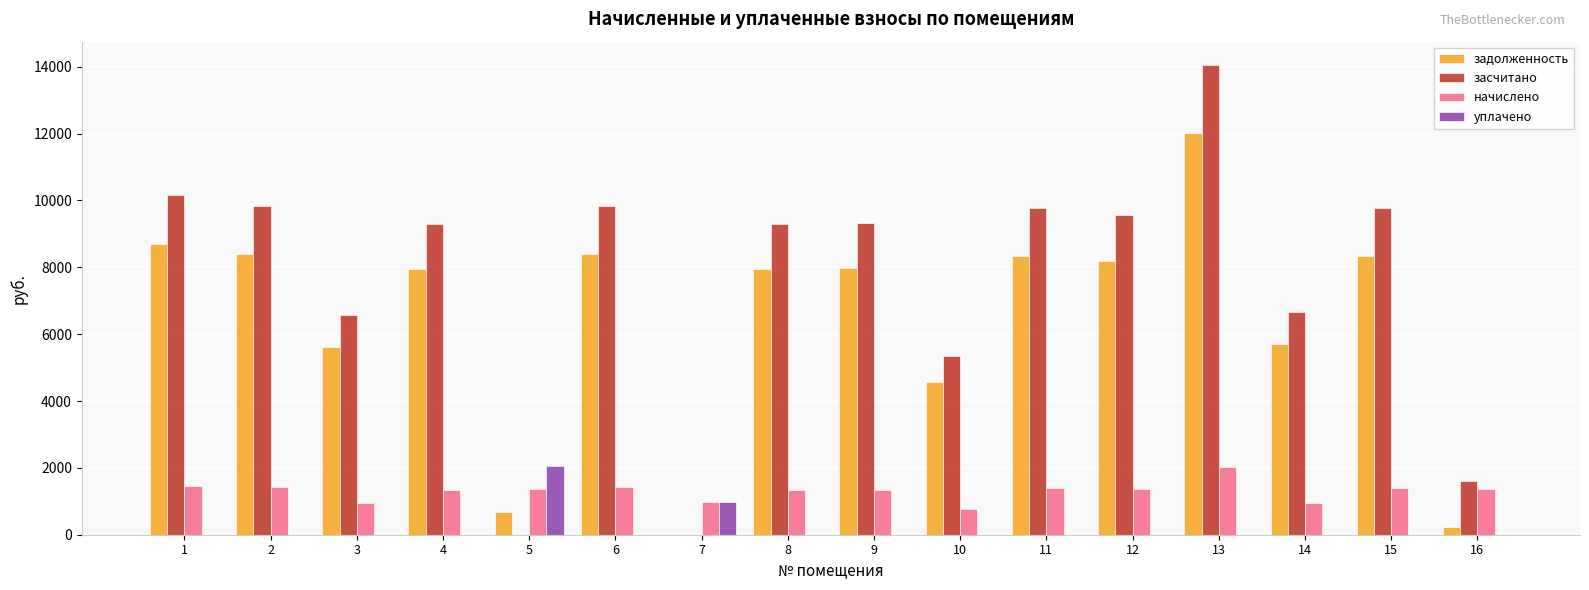

Which series has the largest total across all categories?

засчитано